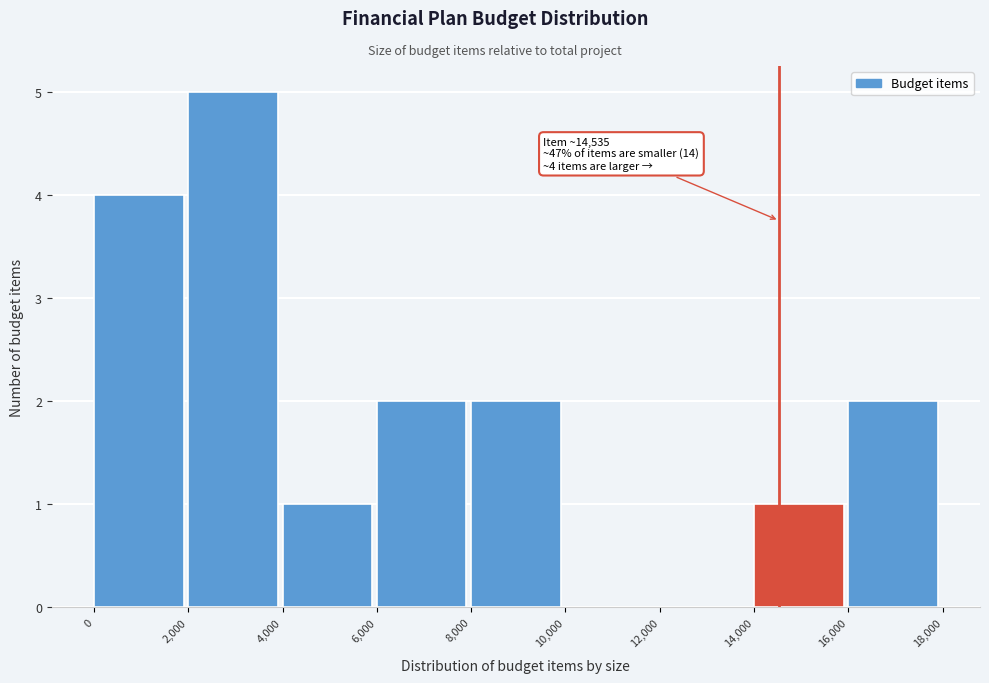

Over which range of the x-axis is the bar tallest?

2,000 to 4,000